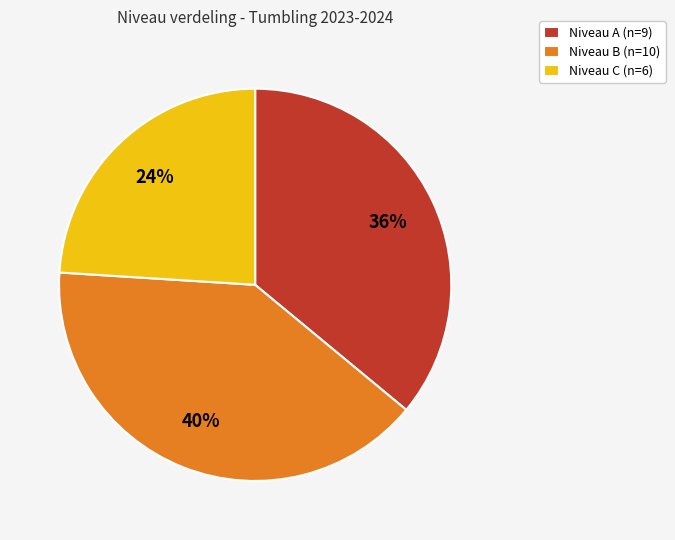

Approximately how many times larger is the value at Niveau C (n=6) compared to Niveau A (n=9)?

0.7